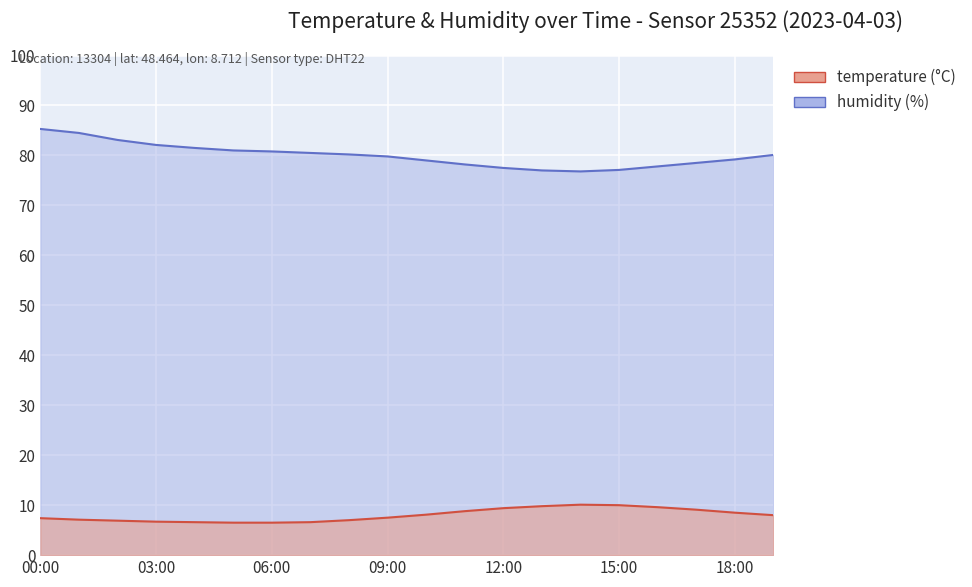

What is the difference between the humidity values at 03:00 and 02:00?

1.0